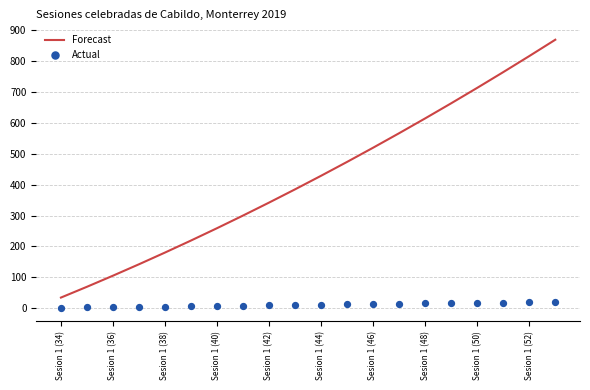

Which series reaches the maximum Y coordinate?

Forecast